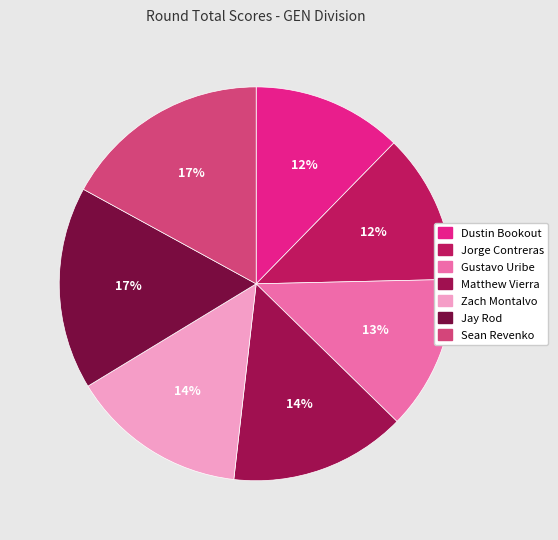

Which slice is the largest?

Sean Revenko